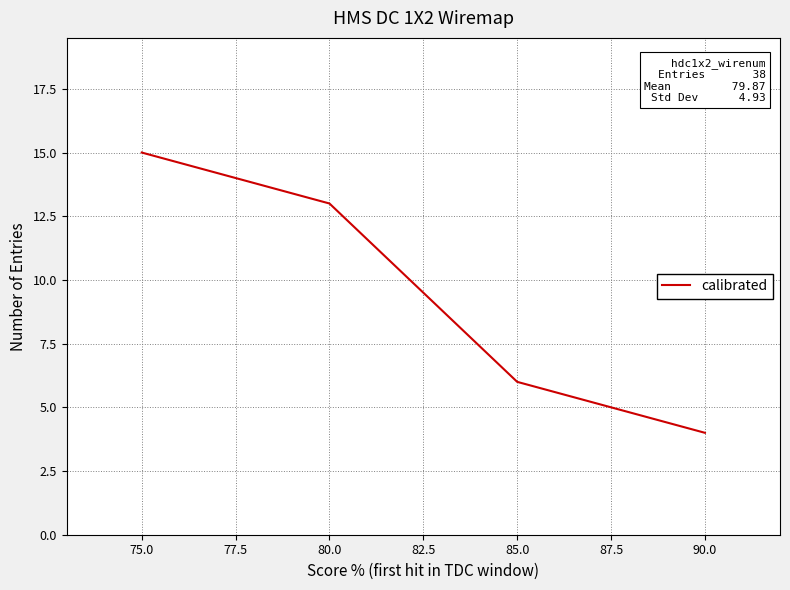

What position from the left is 80.0?

2